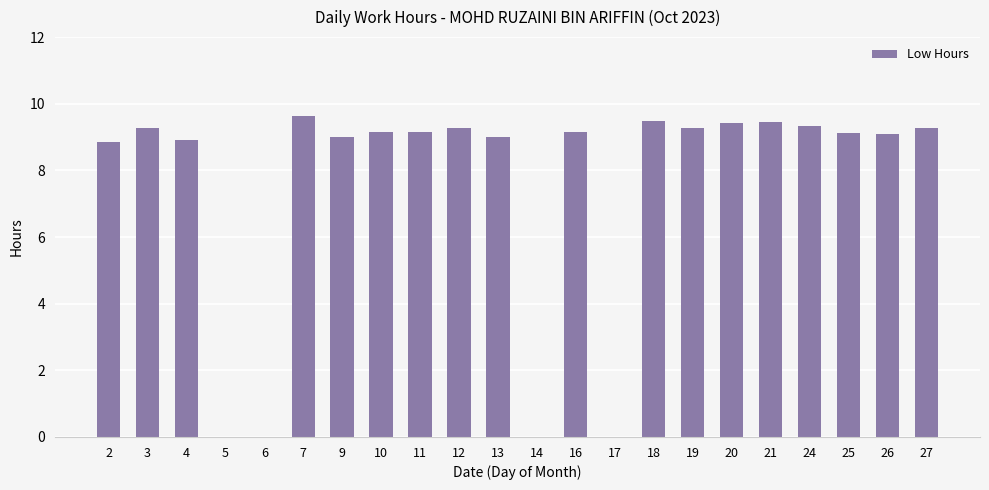

Is it true that the value at 12 is 3.7?

False